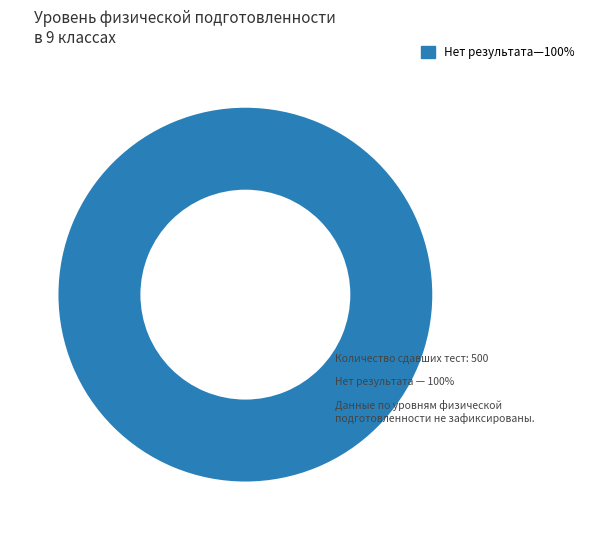

Is there a majority slice in this chart?

Yes